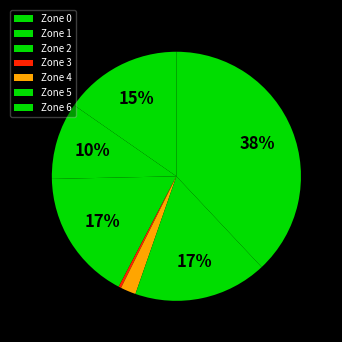

To the nearest percent, what portion does Zone 2 represent?

17%